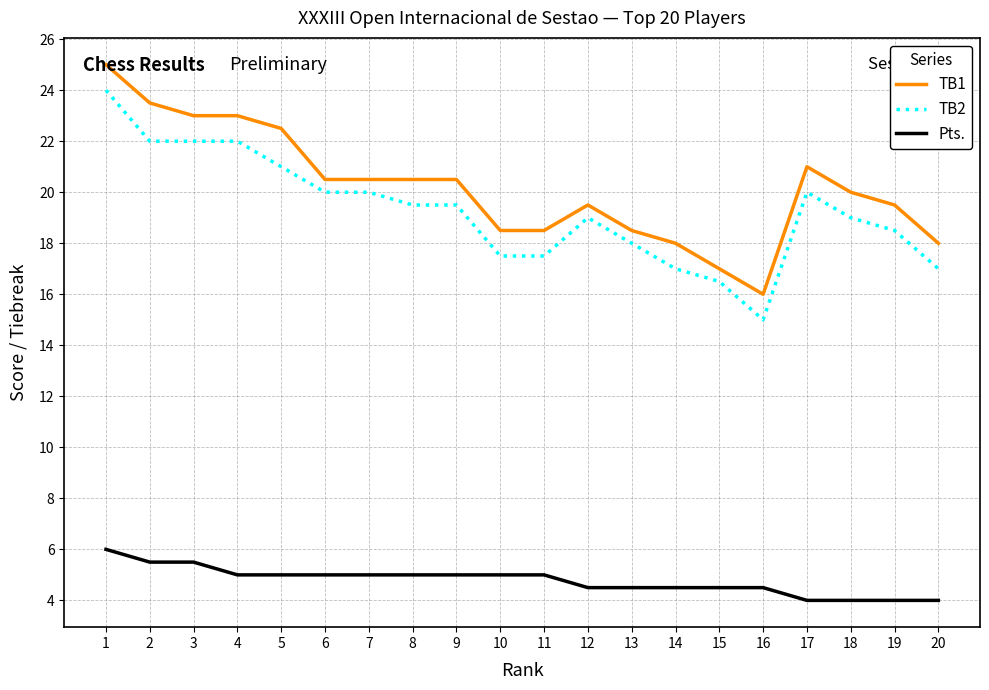

What is the total value across all series at 17?

45.0